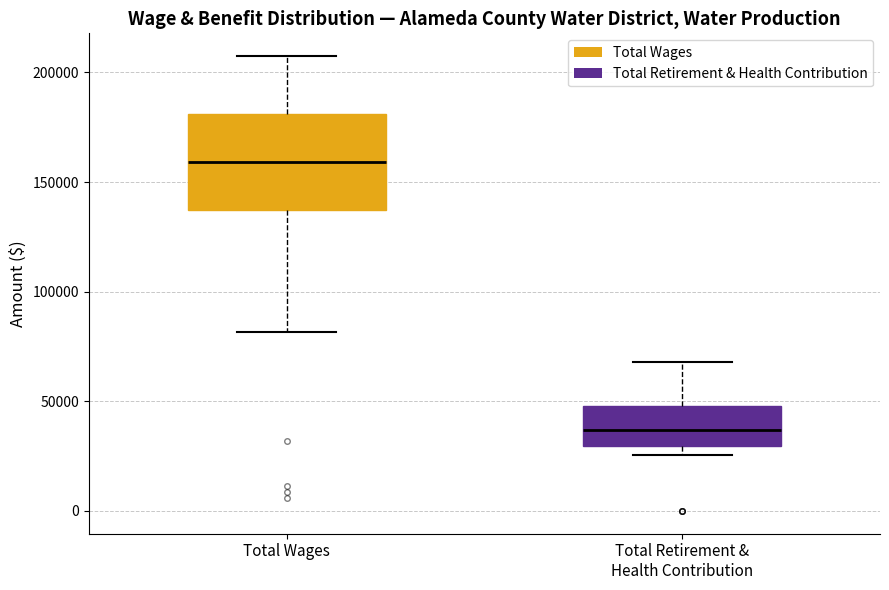

Reading left to right, read every box against the y-axis: the position of its median line, the range the box covers, and the ends of its whiskers. The values are not printed on the chart, so give them approximately, as read against the axis.

Total Wages: median 160000, box 135000 to 180000, whiskers 80000 to 205000
Total Retirement & Health Contribution: median 35000, box 30000 to 50000, whiskers 25000 to 70000